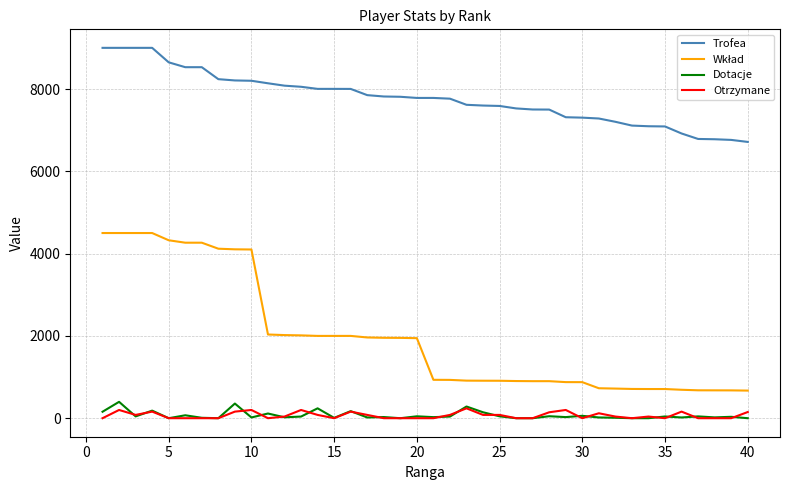

Which series has the largest total across all categories?

Trofea